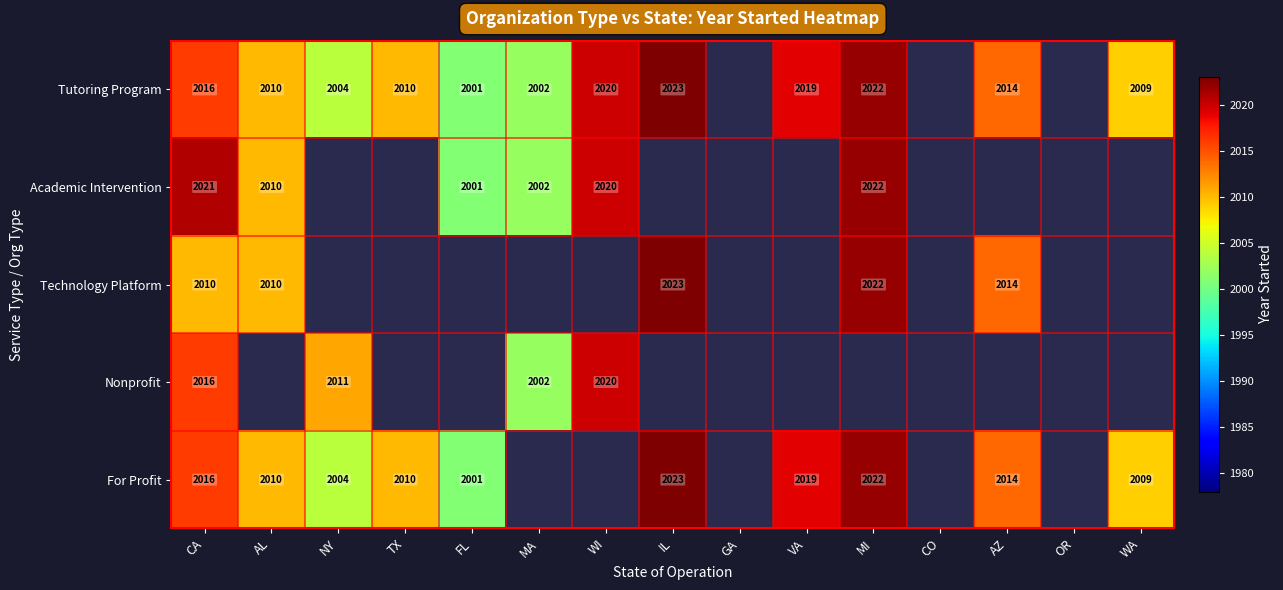

At how many categories does at least one series exceed 2012?

6